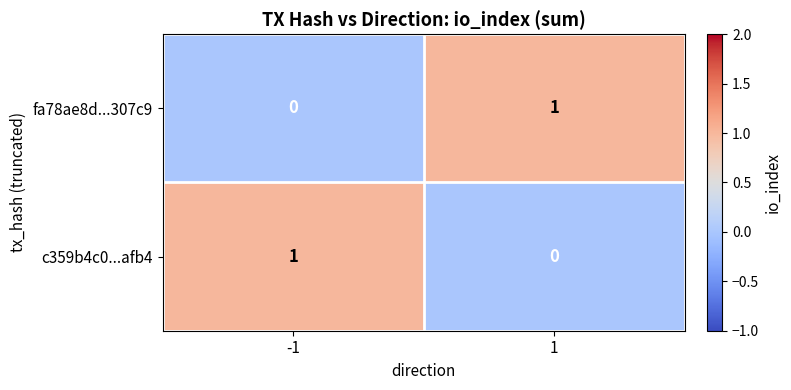

Is it true that fa78ae8d...307c9 equals 0 at -1?

True